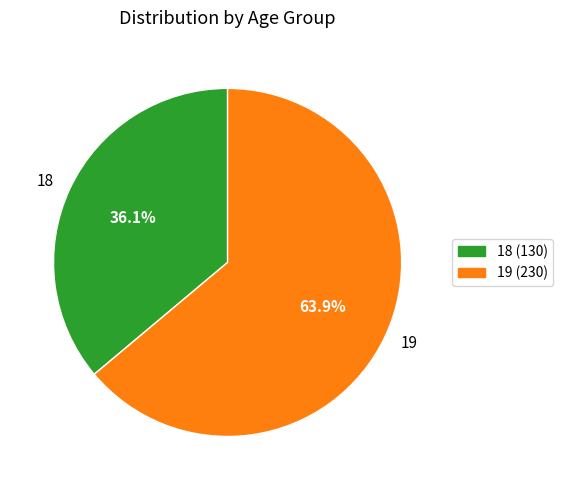

Does 19 represent more than half of the total?

Yes